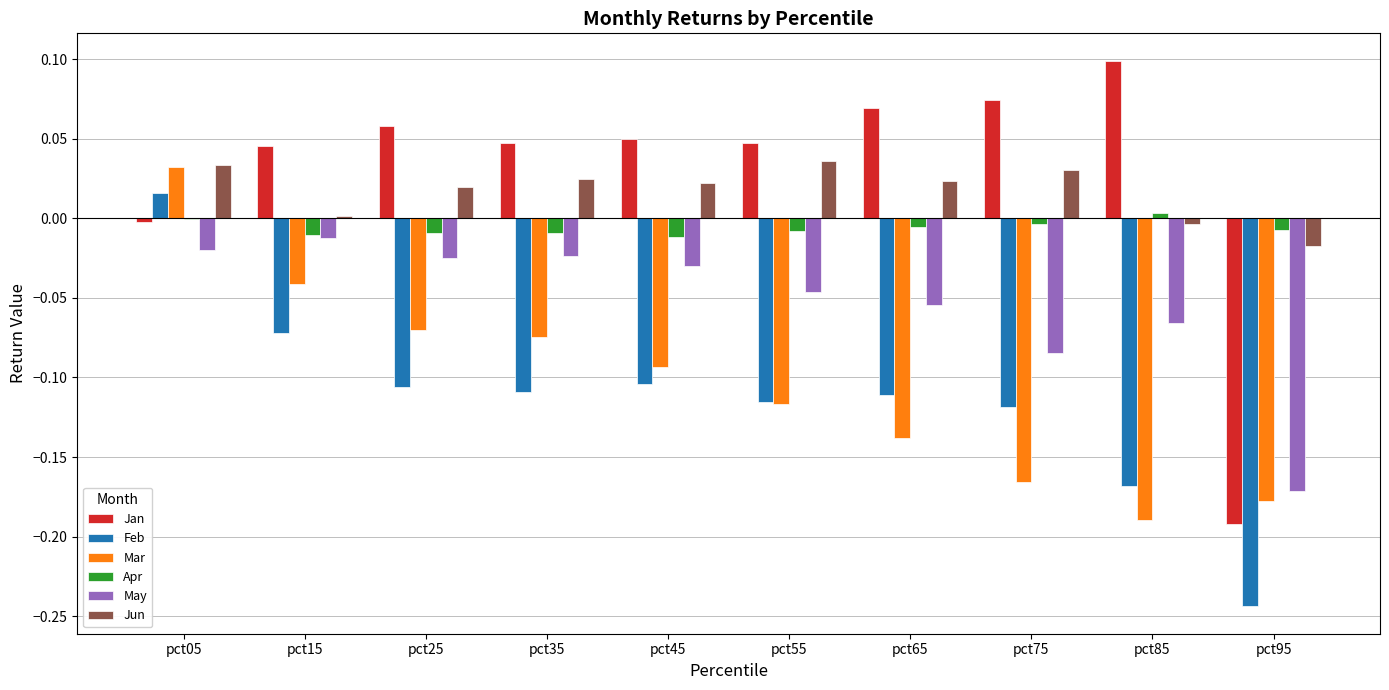

Which series has the largest range (max minus min)?

Jan